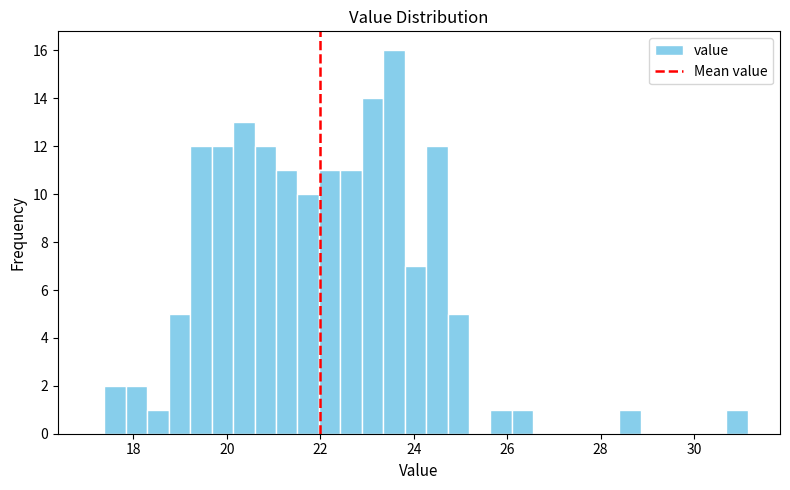

Read against the x-axis, roughly where is the centre of the tallest bar?

23.6